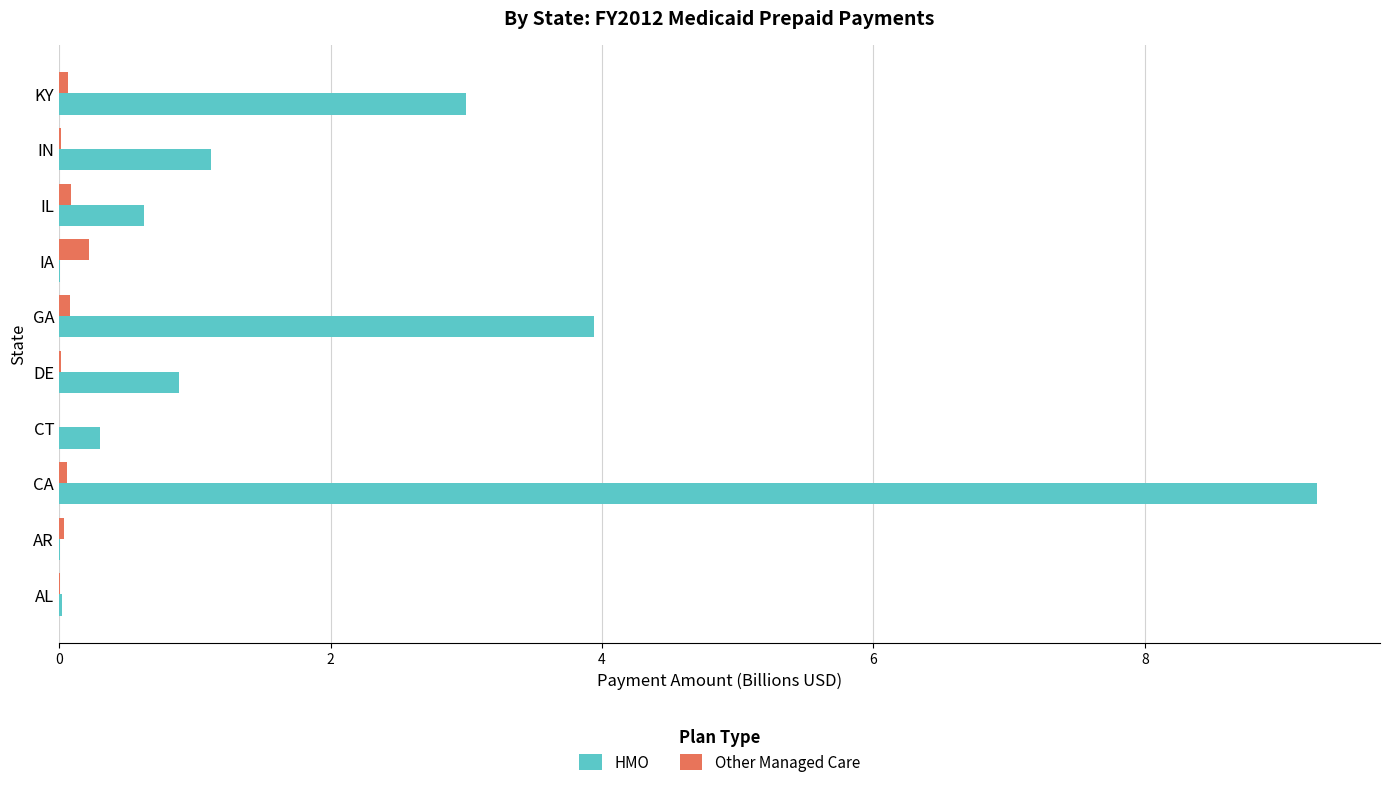

Which series has the largest range (max minus min)?

HMO